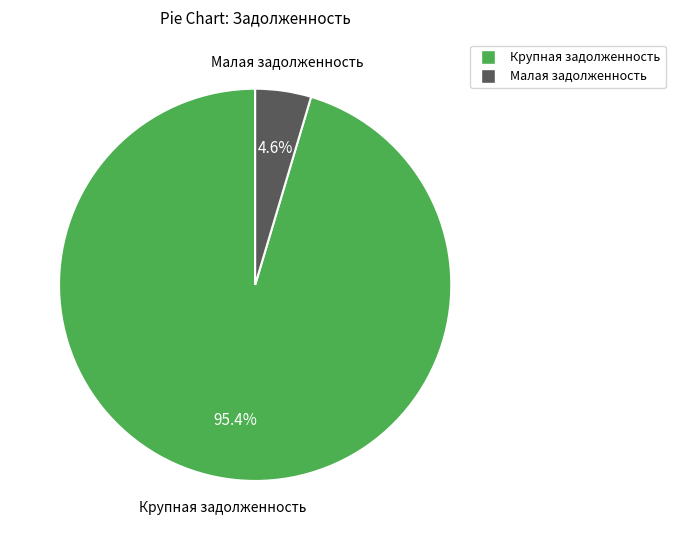

How many slices are in this pie chart?

2